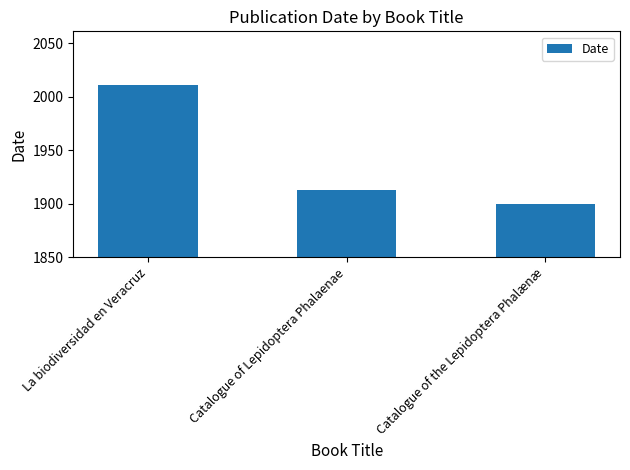

What is the change in value from Catalogue of Lepidoptera Phalaenae to Catalogue of the Lepidoptera Phalænæ?

-13